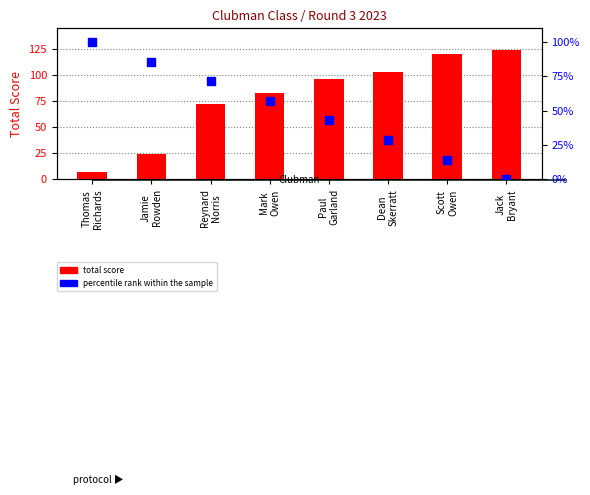

Which series has the largest Y range (max minus min)?

total score